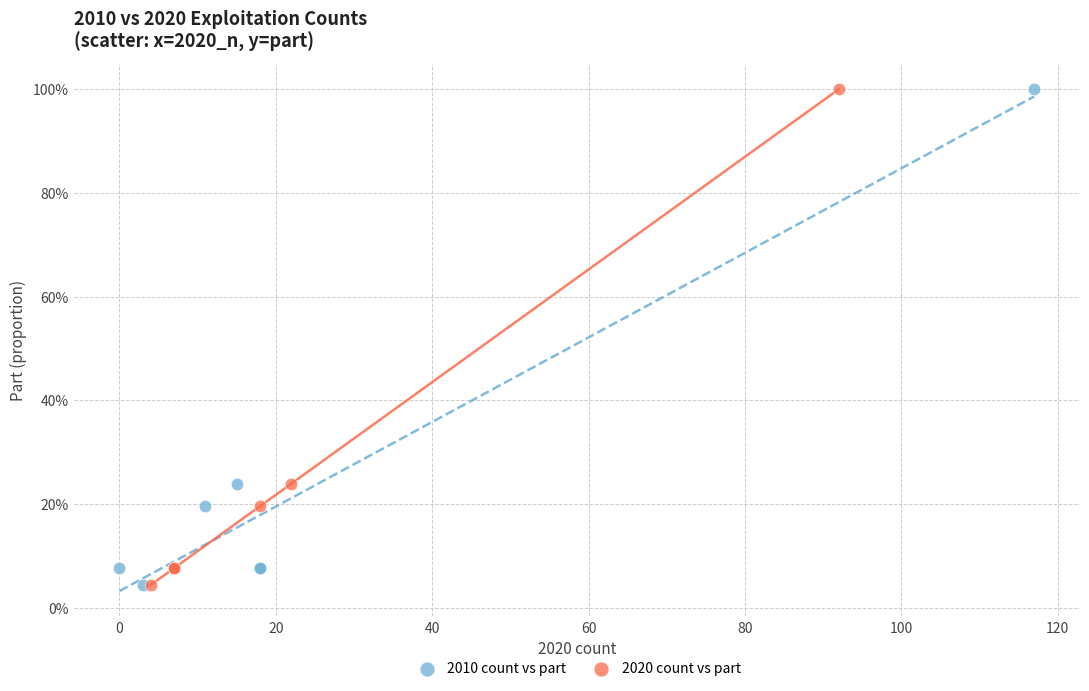

What are all the series names shown in the legend?

2010 count vs part, 2020 count vs part